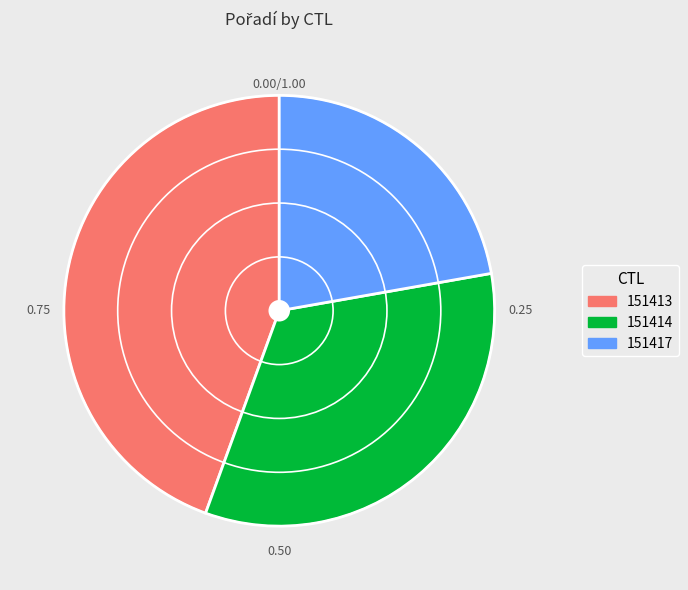

Which slice is the largest?

151413